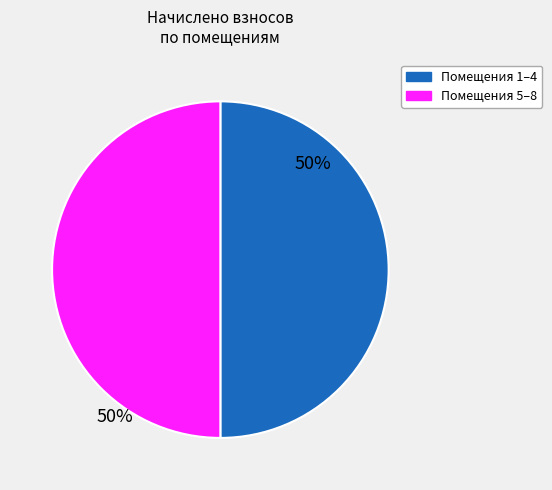

Count the number of slices in the pie.

2